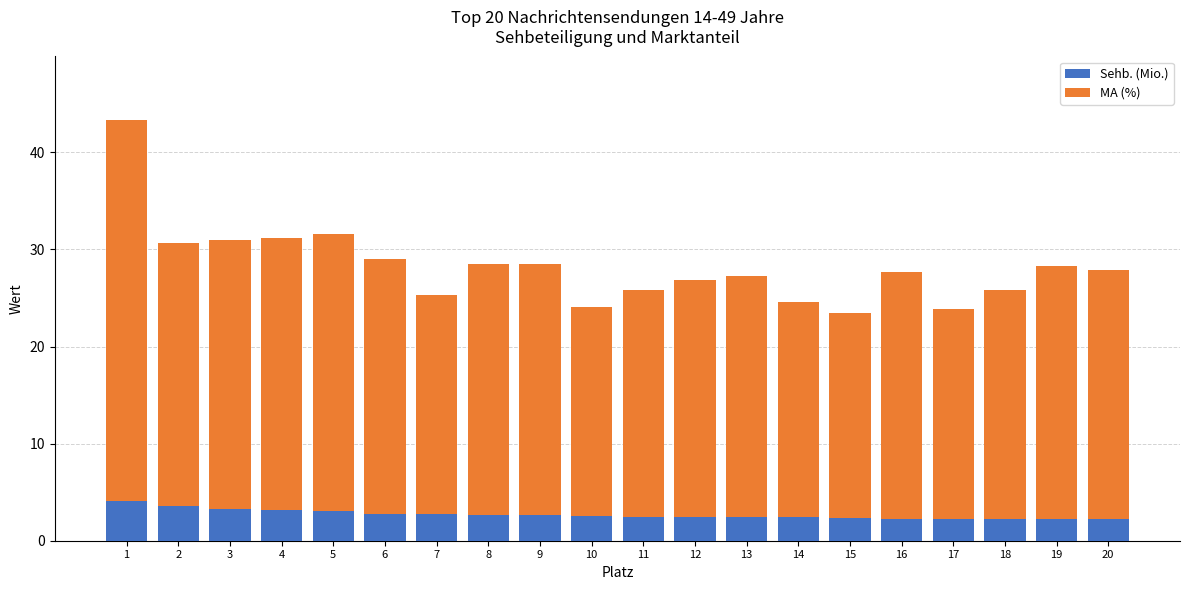

What is the difference between the maximum and minimum values in the Sehb. (Mio.) series?

1.8